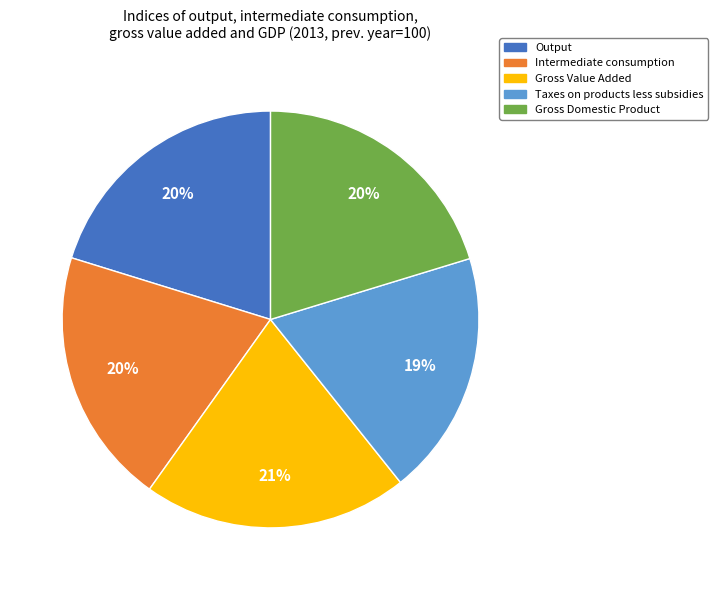

How many segments does this pie chart have?

5